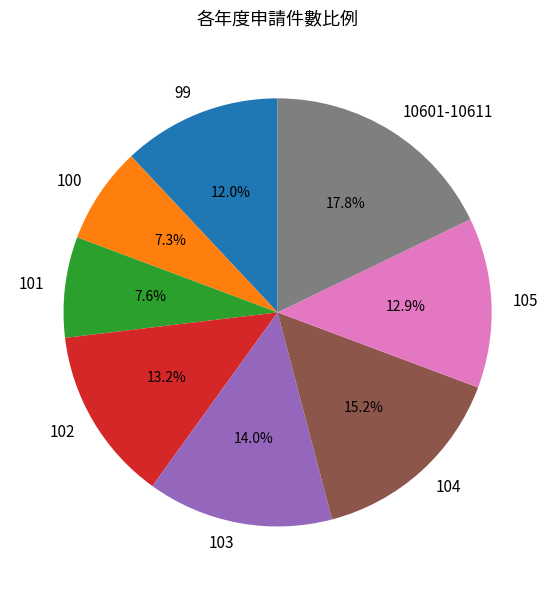

Combined, what portion of the pie is 99 and 10601-10611?

29.8%